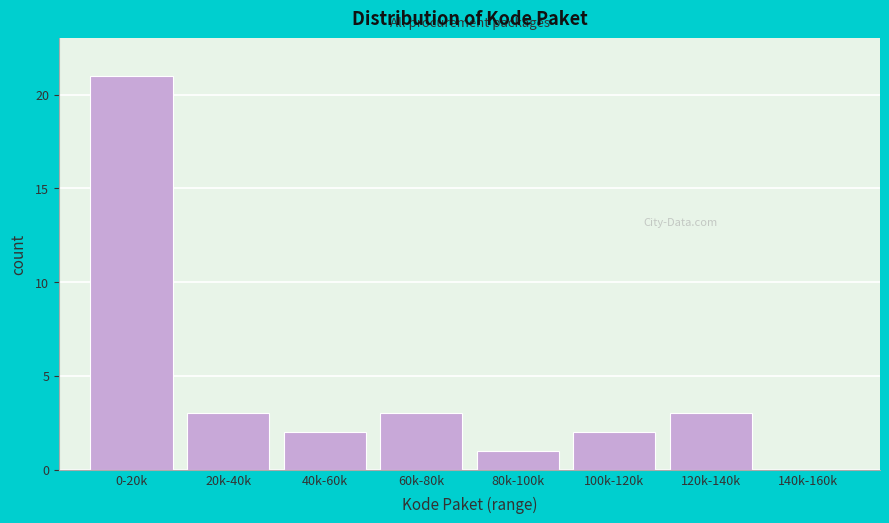

Reading right to left, extract all data points from this chart.

140k-160k=0	120k-140k=3	100k-120k=2	80k-100k=1	60k-80k=3	40k-60k=2	20k-40k=3	0-20k=21